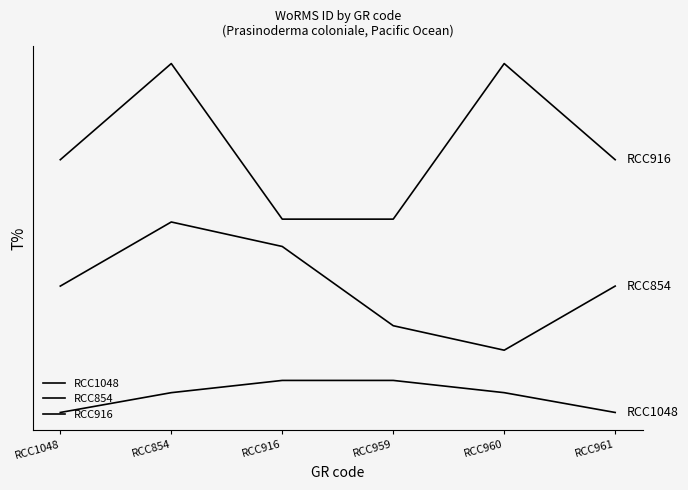

Is this an area chart (filled region under the line)?

No